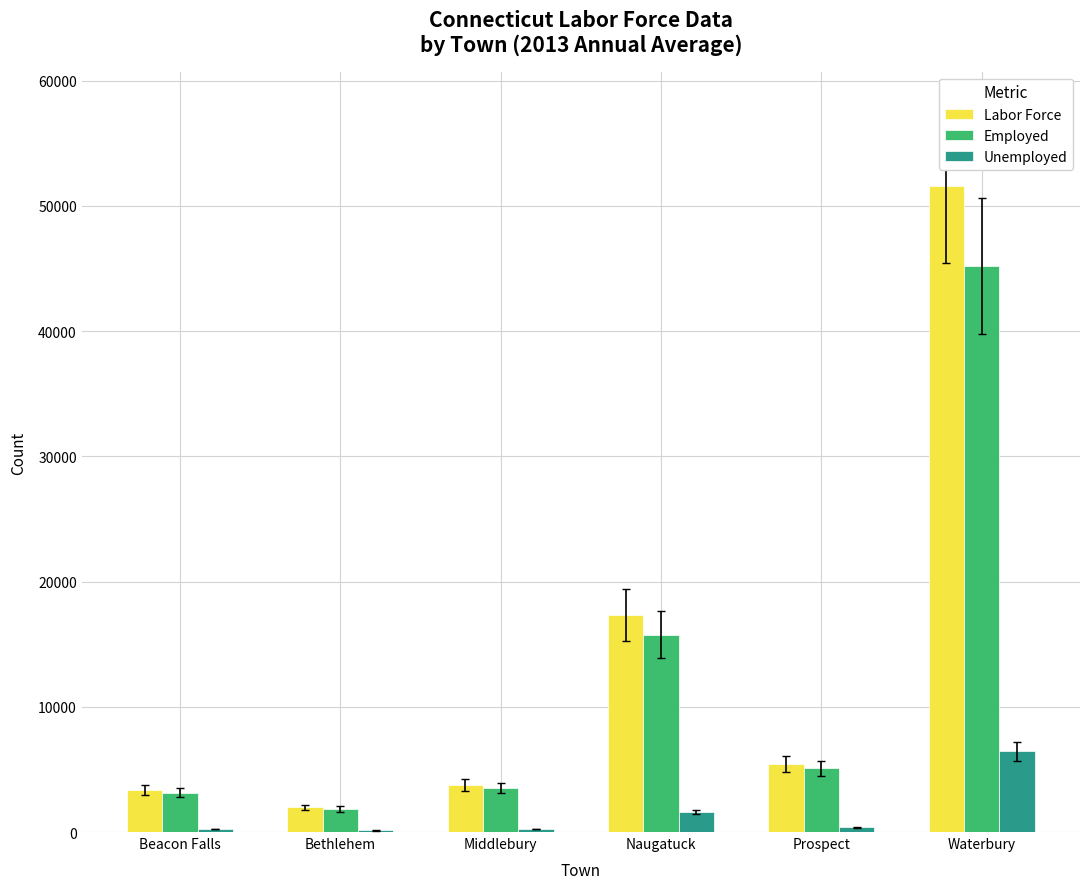

Are the bars horizontal?

No